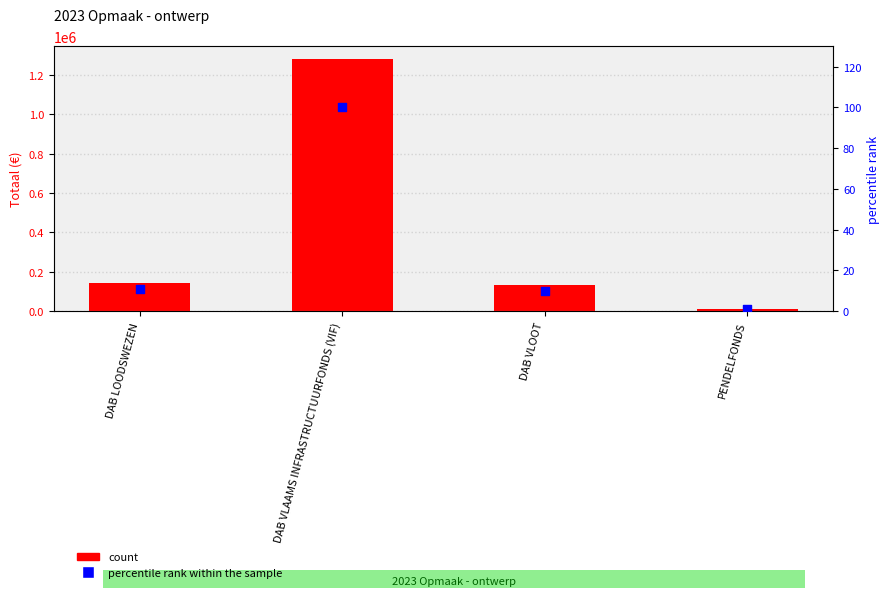

Which series reaches the maximum Y coordinate?

Totaal